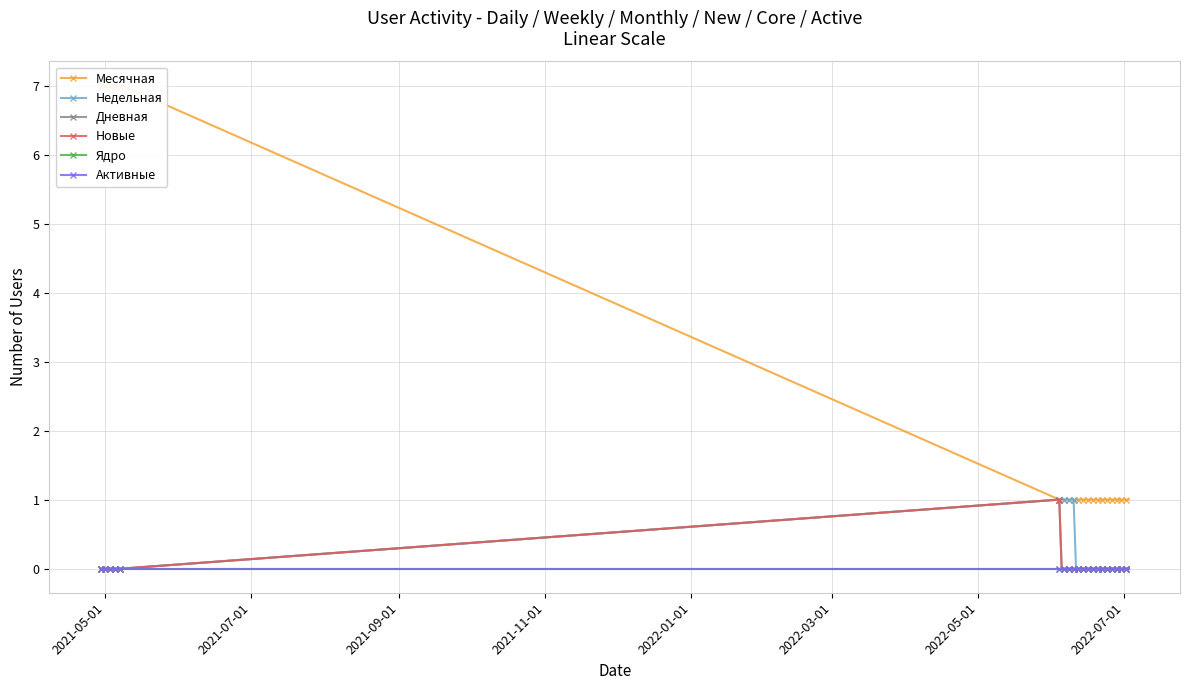

True or false: Активные and Дневная cross at least once.

False